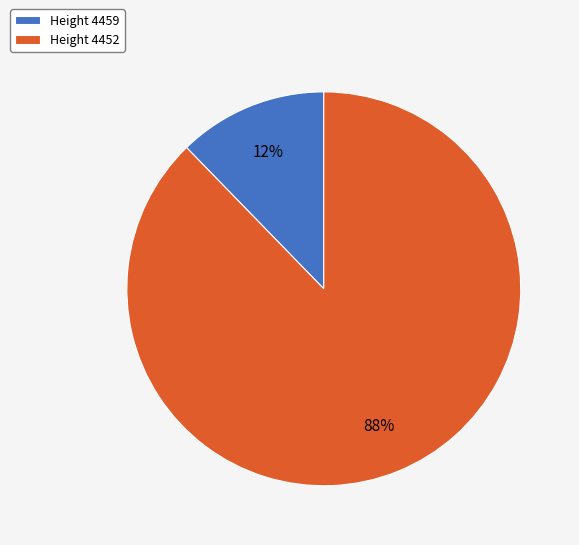

Is the sum of Height 4452 and Height 4459 greater than half?

Yes